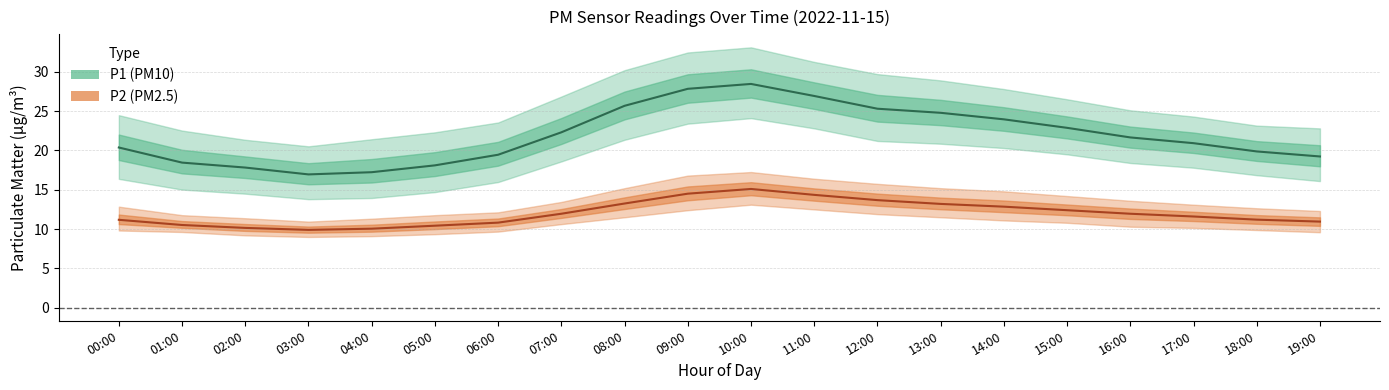

What are all the series names shown in the legend?

P1 (PM10), P2 (PM2.5)